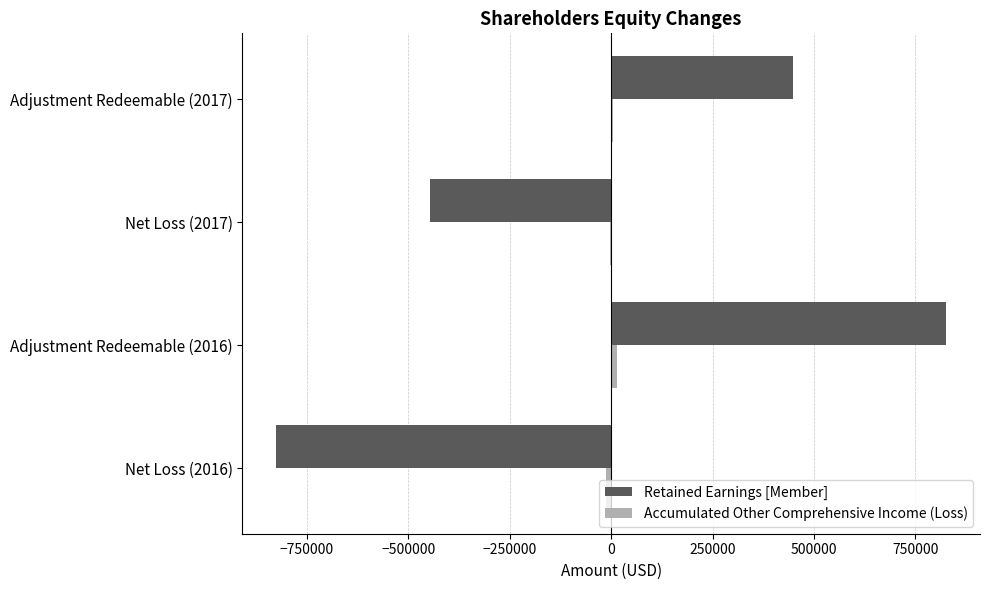

At which category is the sum across all series the highest?

Adjustment Redeemable (2016)